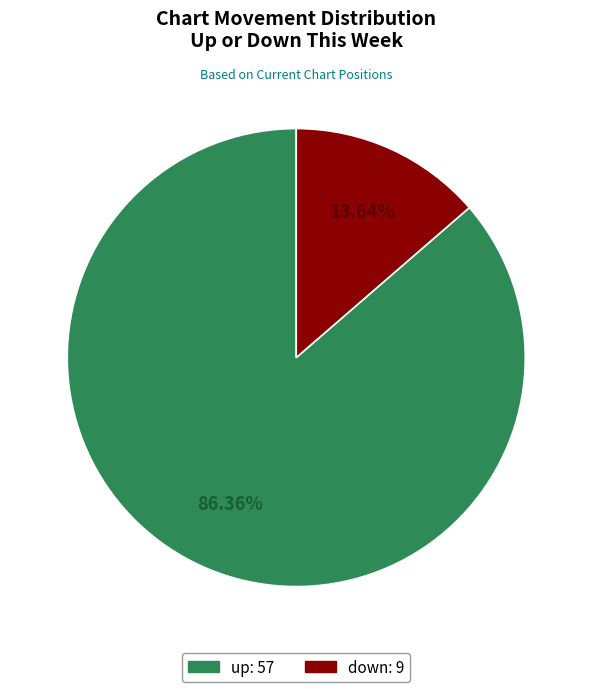

Between down and up, which is larger?

up